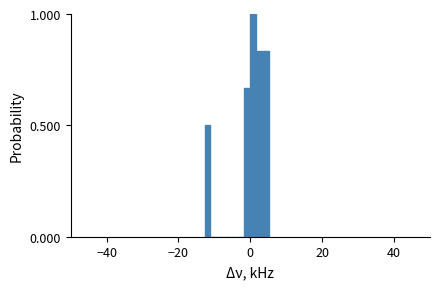

Read against the x-axis, roughly where is the centre of the tallest bar?

0